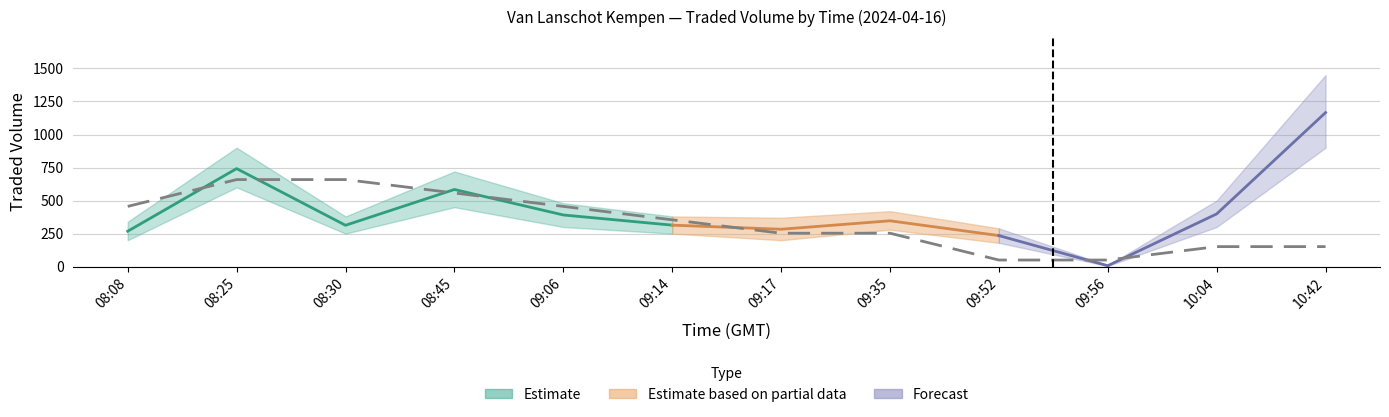

What is the difference between the values at 10:42 and 09:56?

101.5